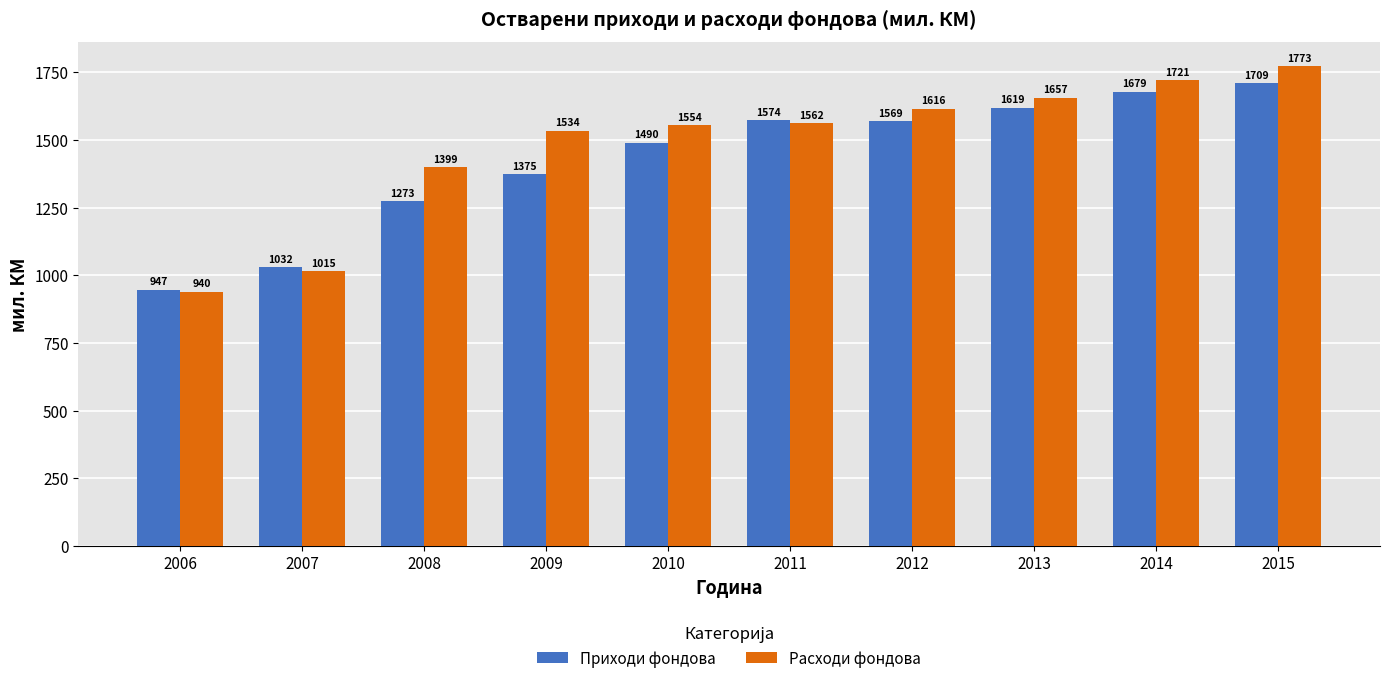

Does the chart contain any negative values?

No